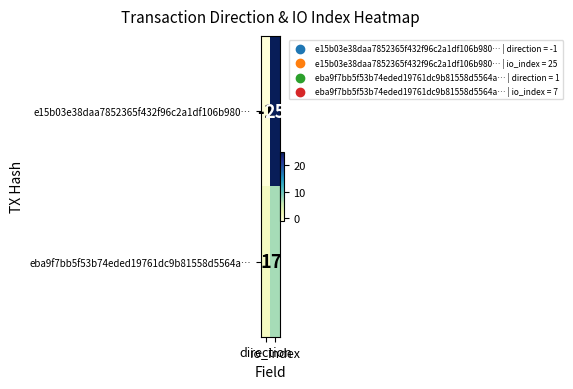

Which series has the largest total across all categories?

e15b03e38daa7852365f432f96c2a1df106b980…